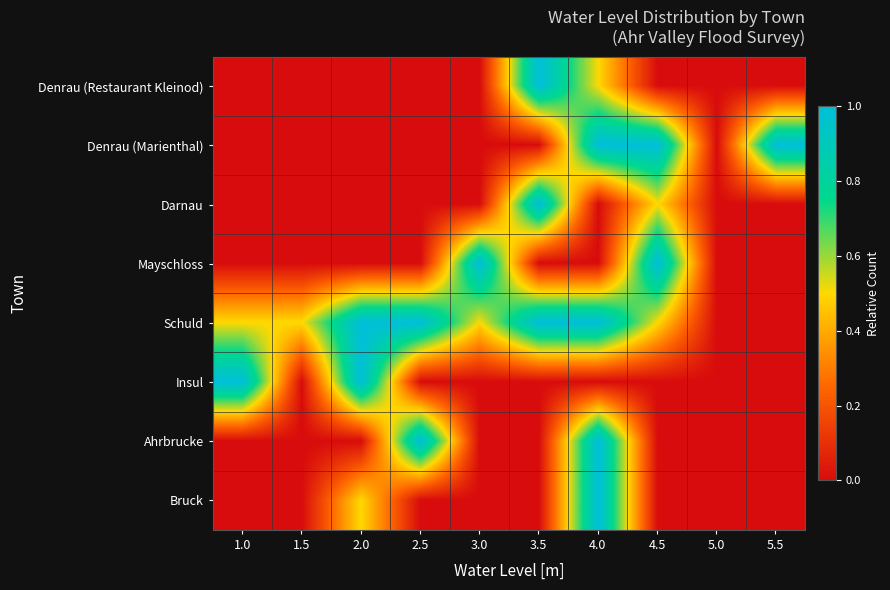

Which series has the largest total across all categories?

Schuld